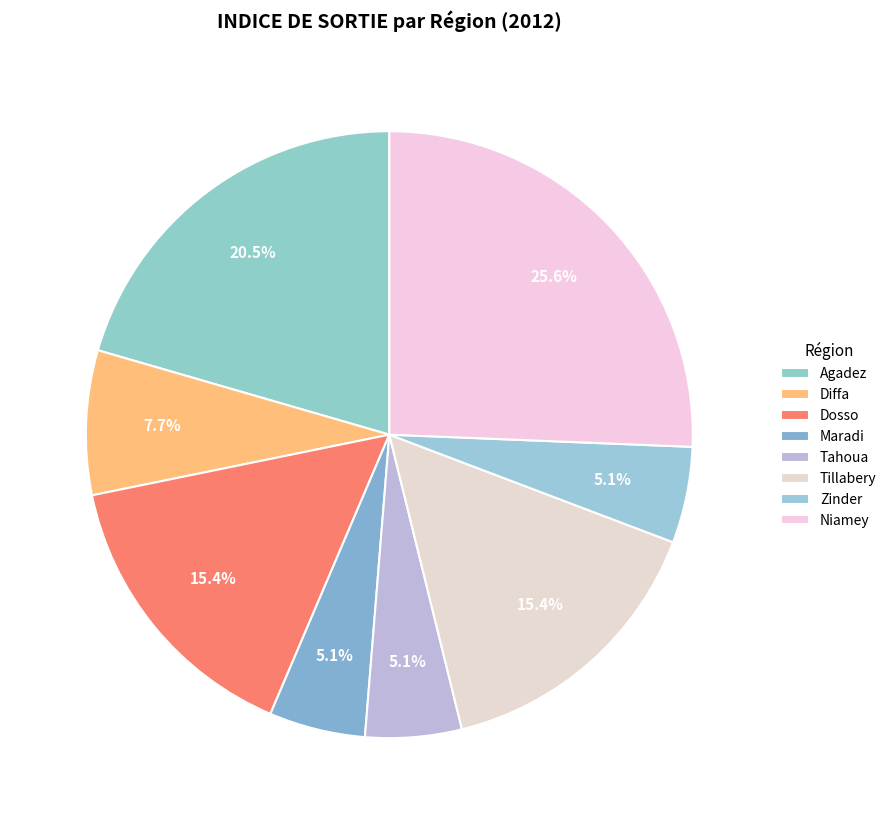

Does Zinder represent more than half of the total?

No